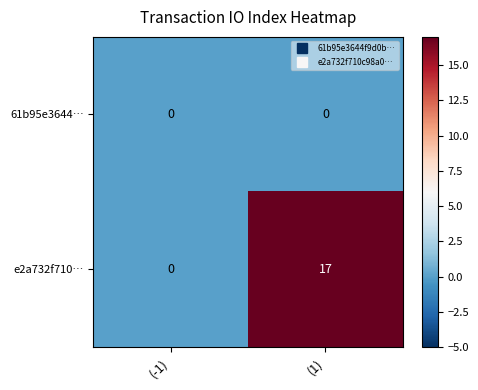

Which series has the largest total across all categories?

e2a732f710…